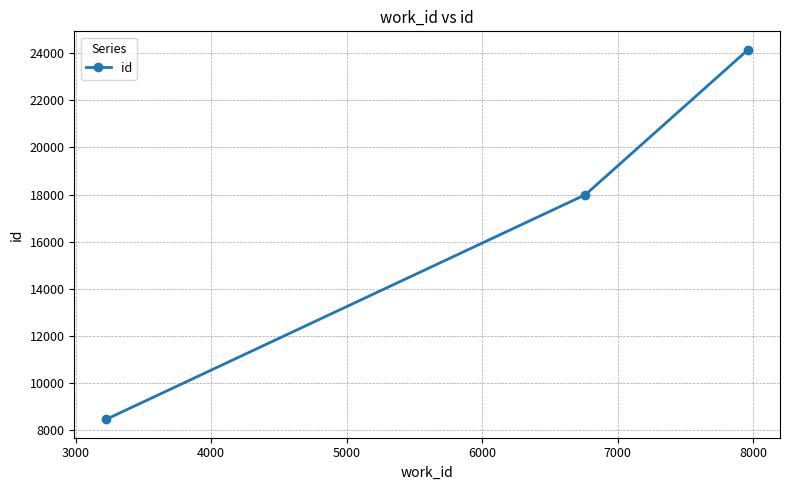

What is the smallest value displayed?

8476